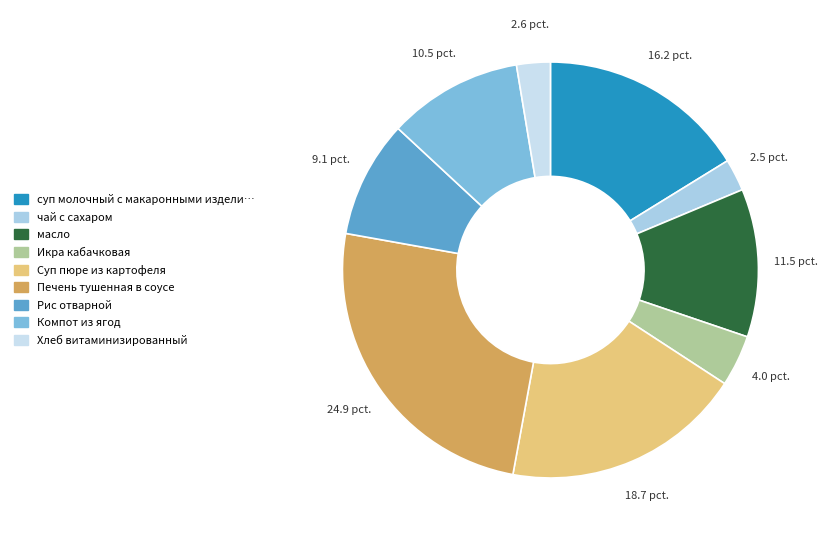

Rank the categories by value from highest to lowest.

Печень тушенная в соусе, Суп пюре из картофеля, суп молочный с макаронными изделиями, масло, Компот из ягод, Рис отварной, Икра кабачковая, Хлеб витаминизированный, чай с сахаром